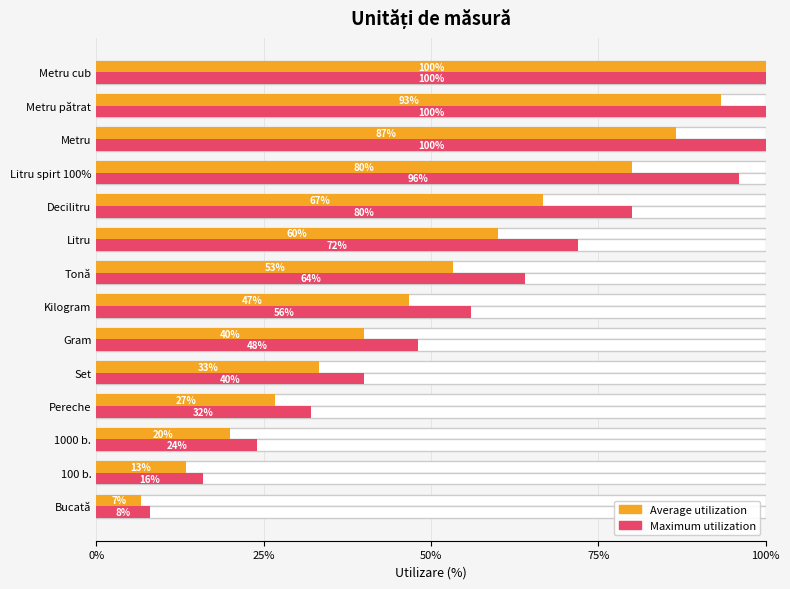

Rank the series at 1000 b. from highest to lowest value.

Maximum utilization, Average utilization